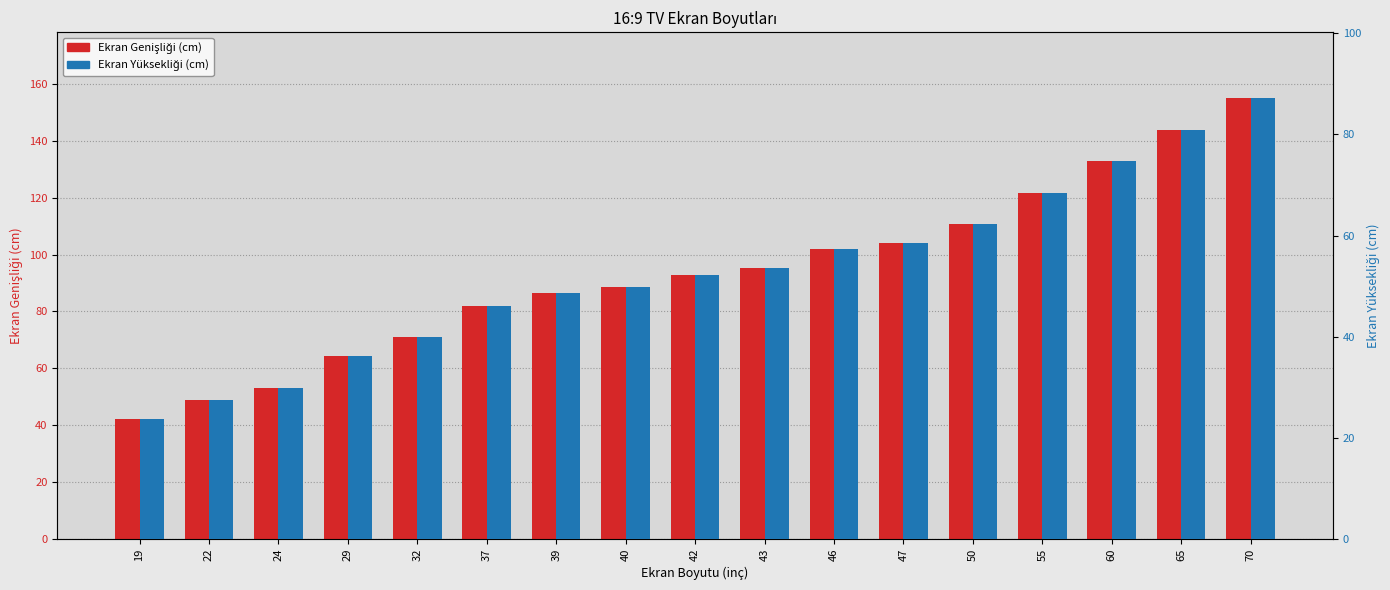

True or false: Ekran Yüksekliği (cm) has a value of 46.1 at 37.

True